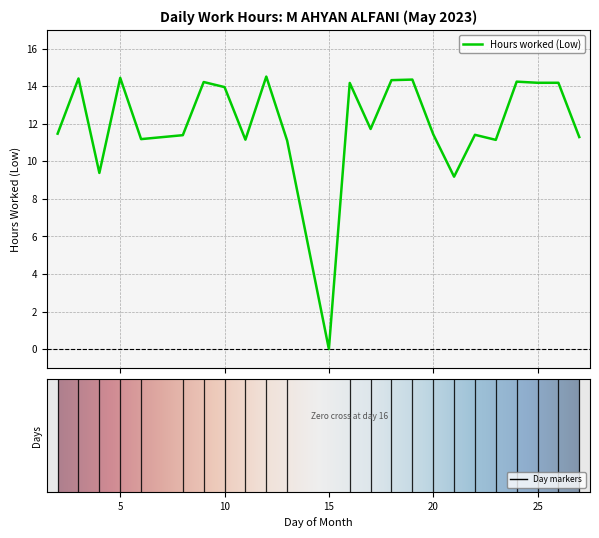

What is the difference between the maximum and minimum values?

14.5